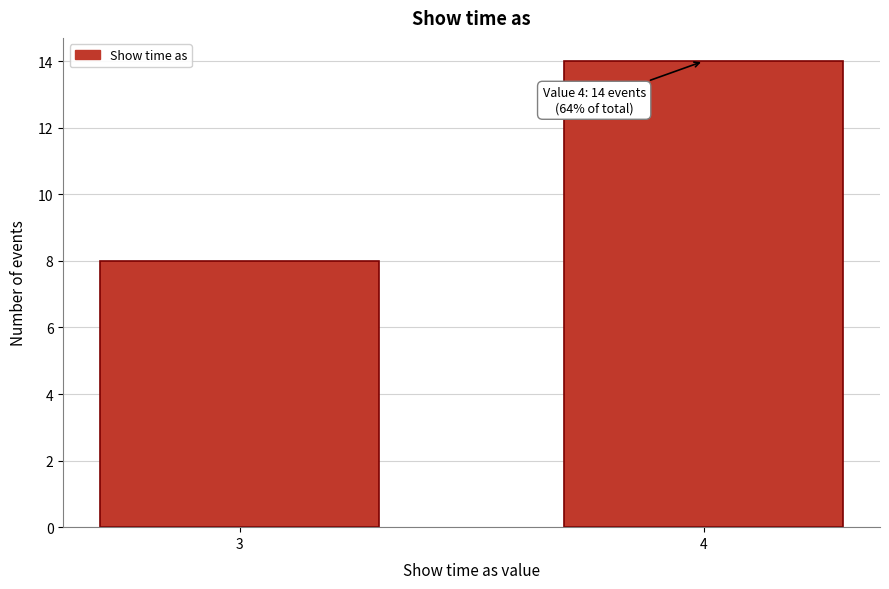

Reading right to left, what are all the values shown in this chart?

14	8